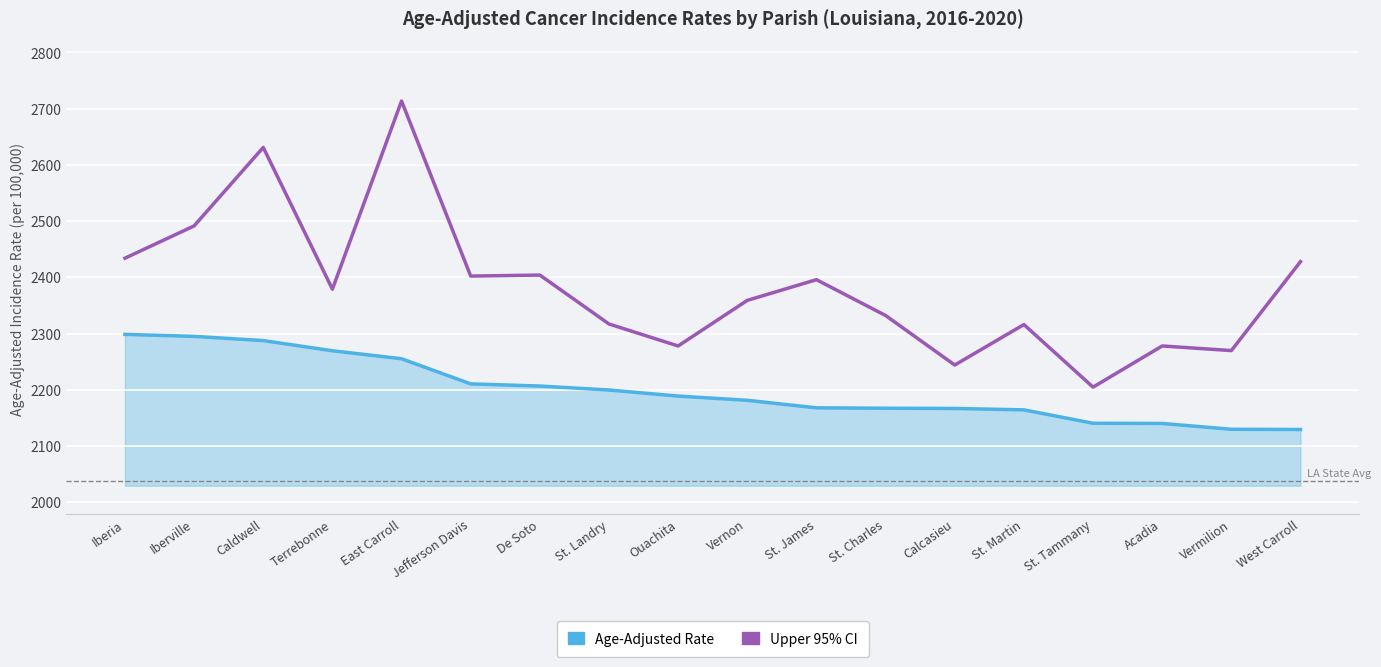

Rank the series at Iberville from lowest to highest value.

Age-Adjusted Rate, Upper 95% CI